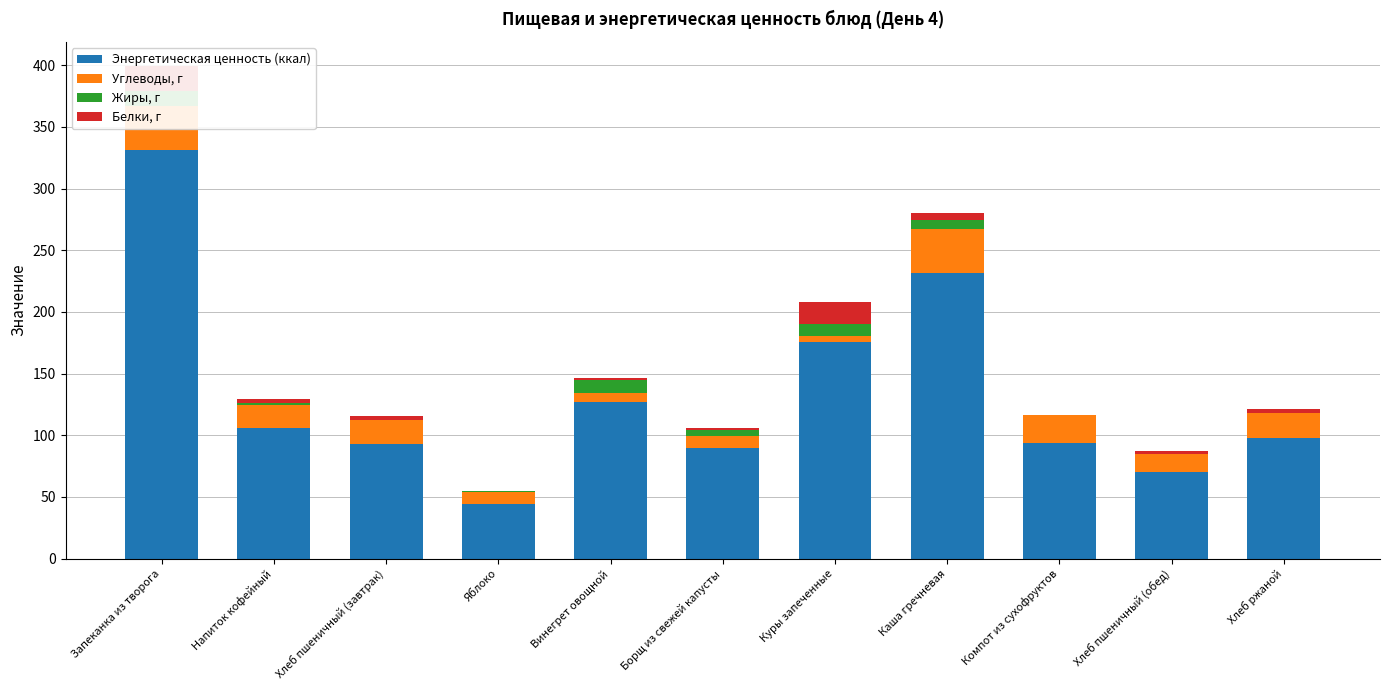

How many values in the Жиры, г series exceed 2?

6